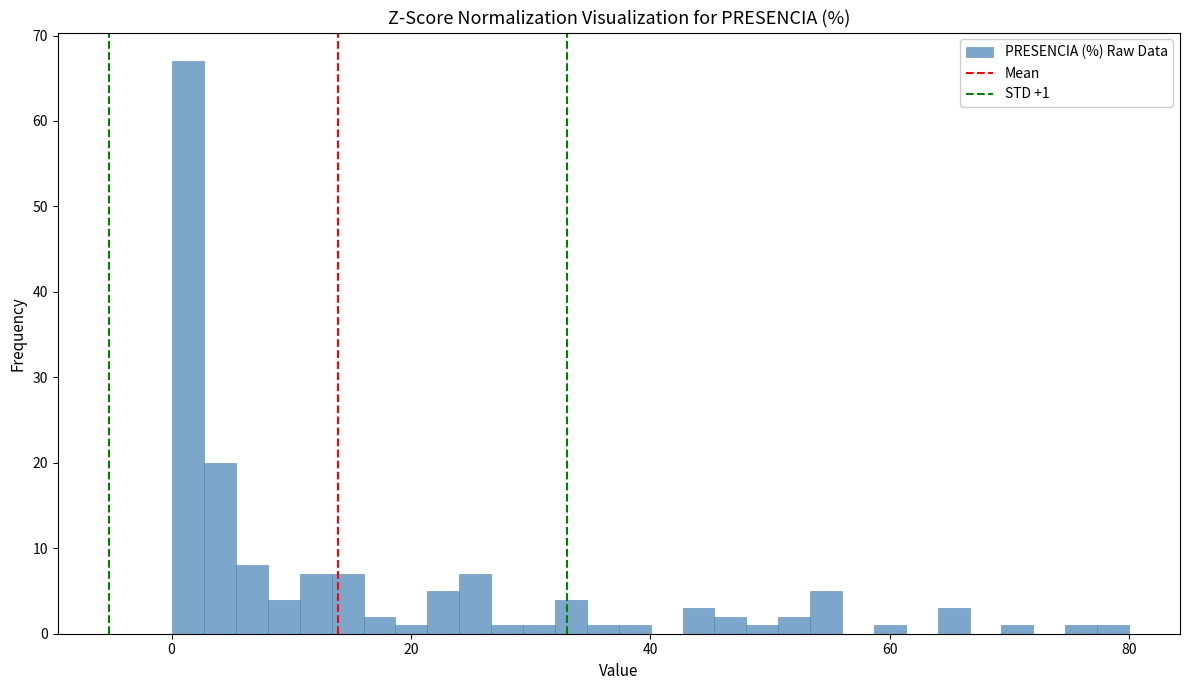

Read against the x-axis, roughly where is the centre of the tallest bar?

2